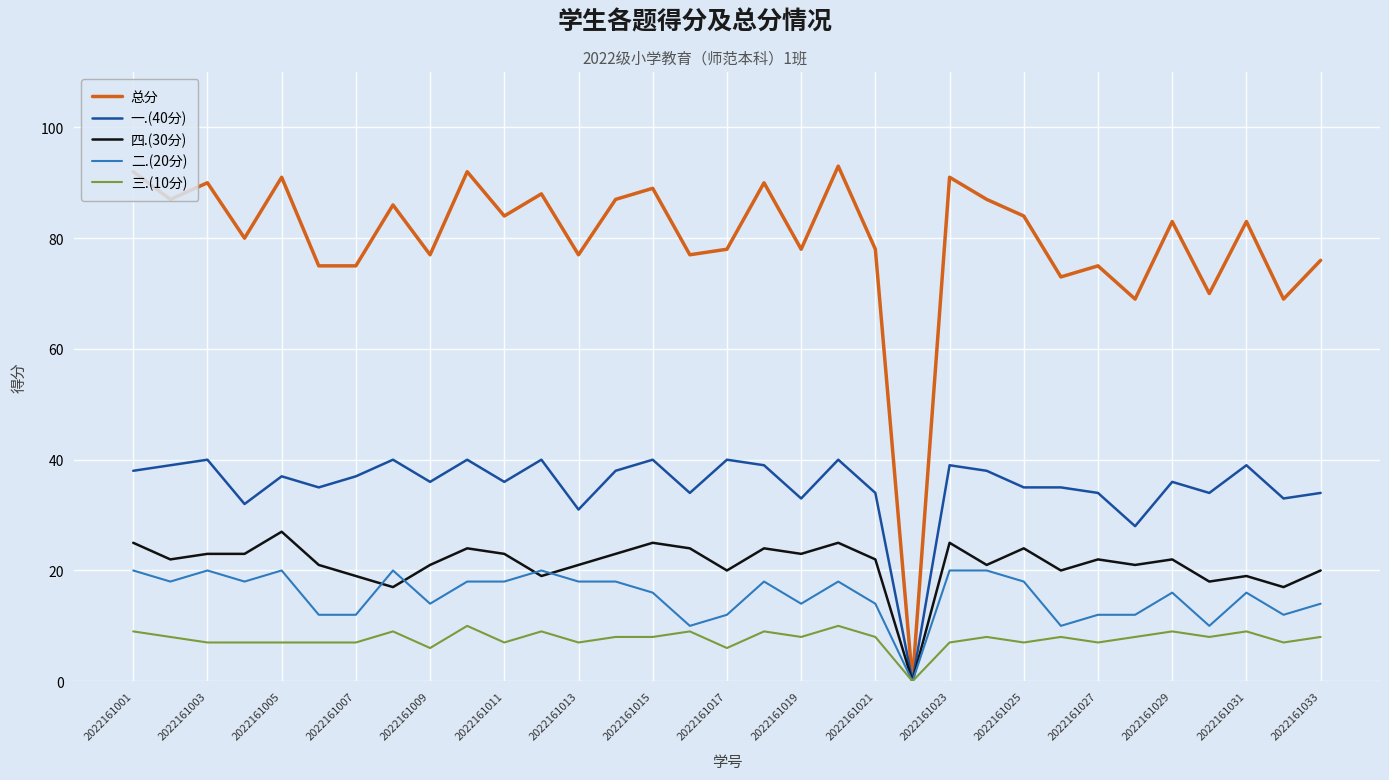

What is the maximum value shown in the chart?

93